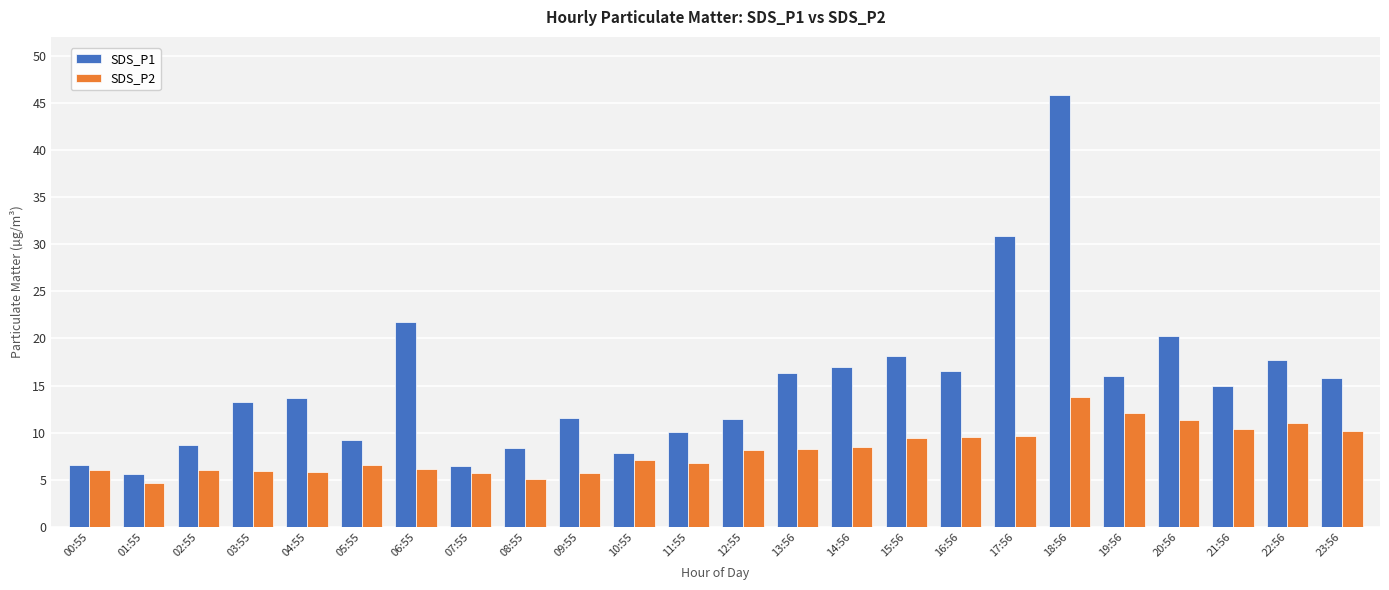

Rank the series by their average value, from highest to lowest.

SDS_P1, SDS_P2